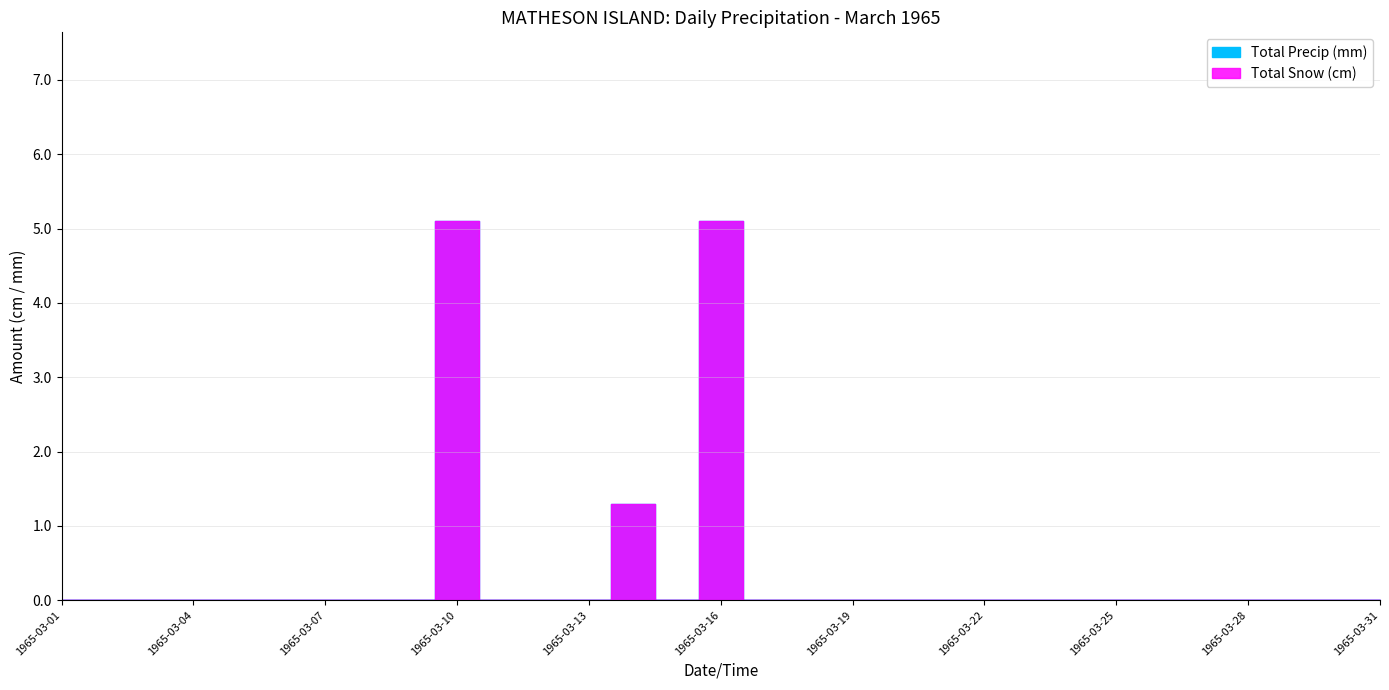

Rank the categories by Total Snow (cm) value from highest to lowest.

1965-03-10, 1965-03-16, 1965-03-14, 1965-03-01, 1965-03-02, 1965-03-03, 1965-03-04, 1965-03-05, 1965-03-06, 1965-03-07, 1965-03-08, 1965-03-09, 1965-03-11, 1965-03-12, 1965-03-13, 1965-03-15, 1965-03-17, 1965-03-18, 1965-03-19, 1965-03-20, 1965-03-21, 1965-03-22, 1965-03-23, 1965-03-24, 1965-03-25, 1965-03-26, 1965-03-27, 1965-03-28, 1965-03-29, 1965-03-30, 1965-03-31